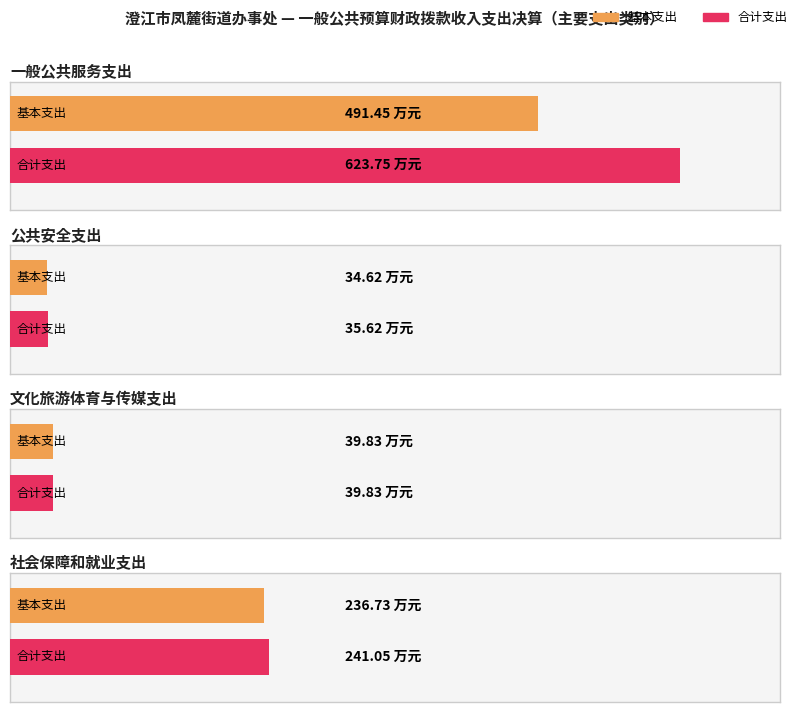

List the labels in order of value, largest first.

一般公共服务支出, 社会保障和就业支出, 文化旅游体育与传媒支出, 公共安全支出